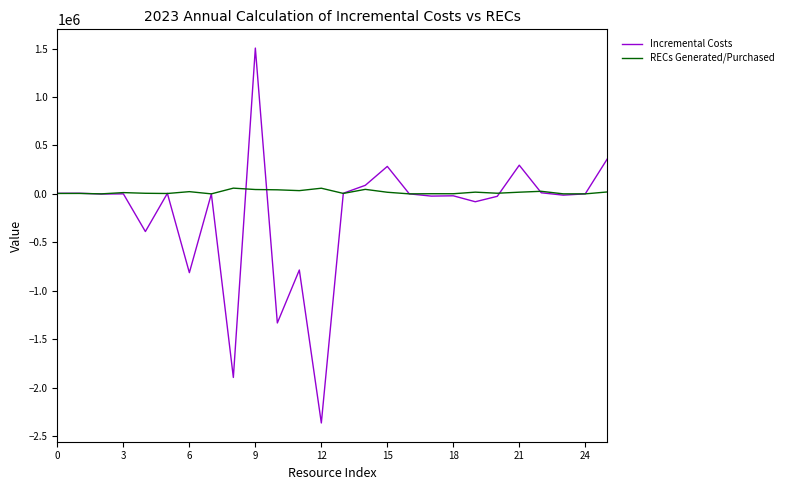

List the series in order of their overall mean, highest first.

RECs Generated/Purchased, Incremental Costs